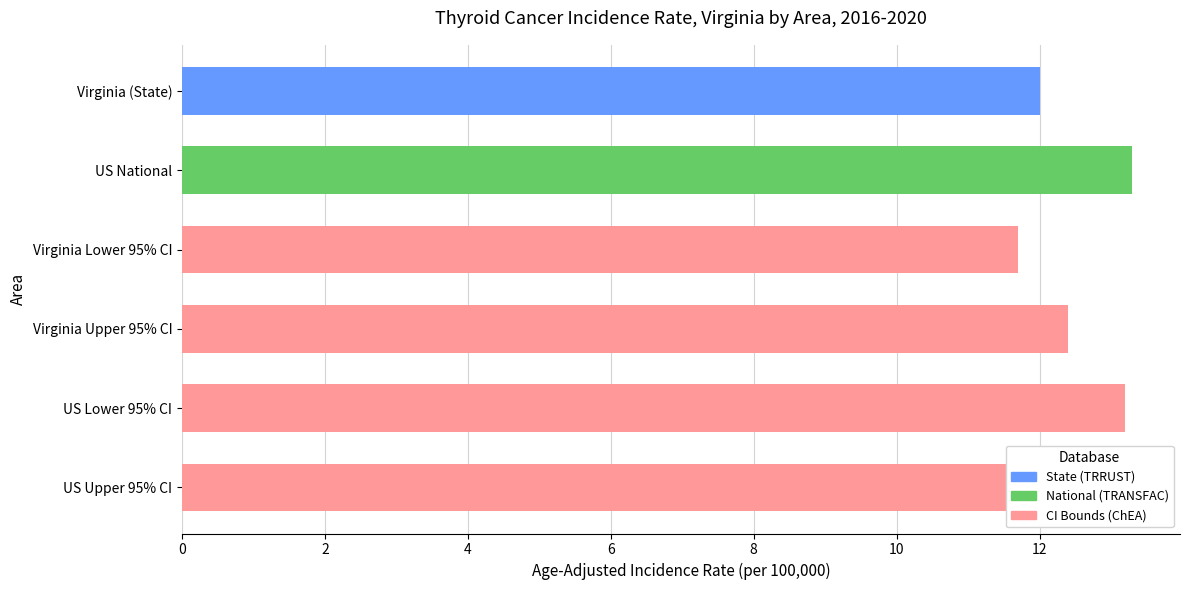

What is the total value across all series at Virginia?

36.1